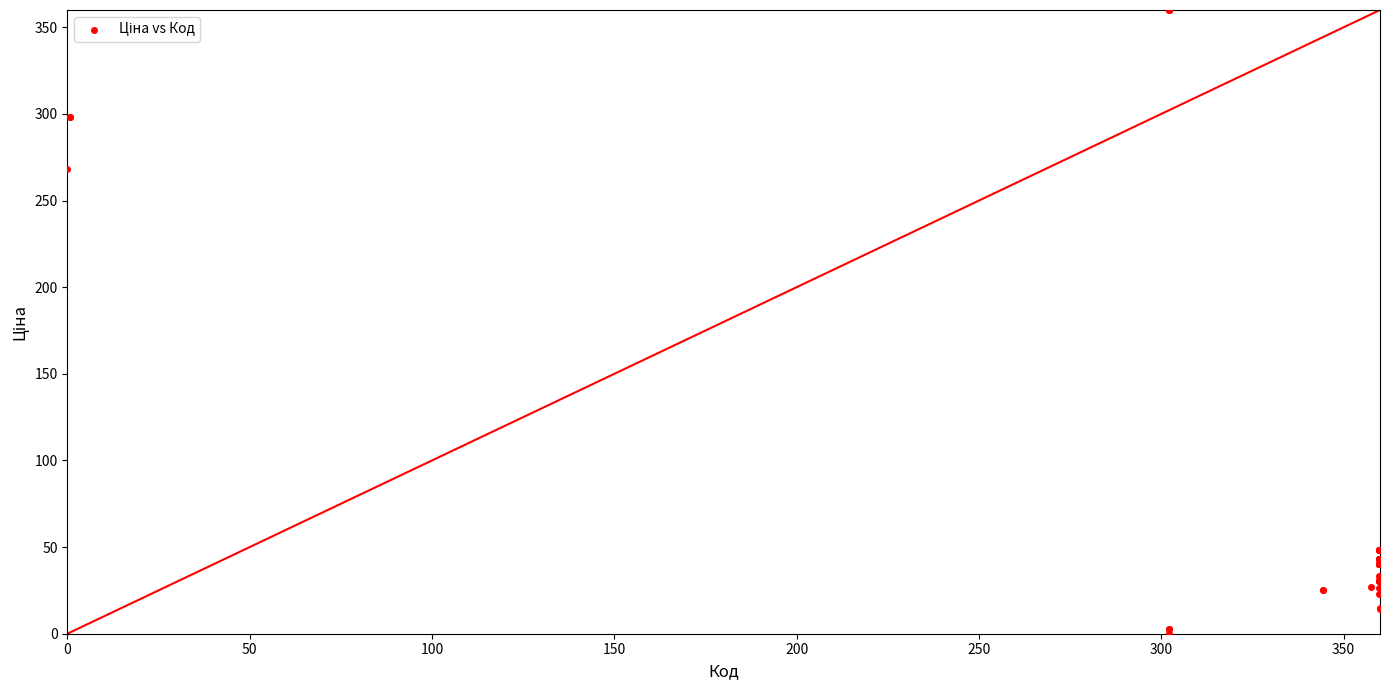

What Y value in the scatter plot is closest to 180?

268.2